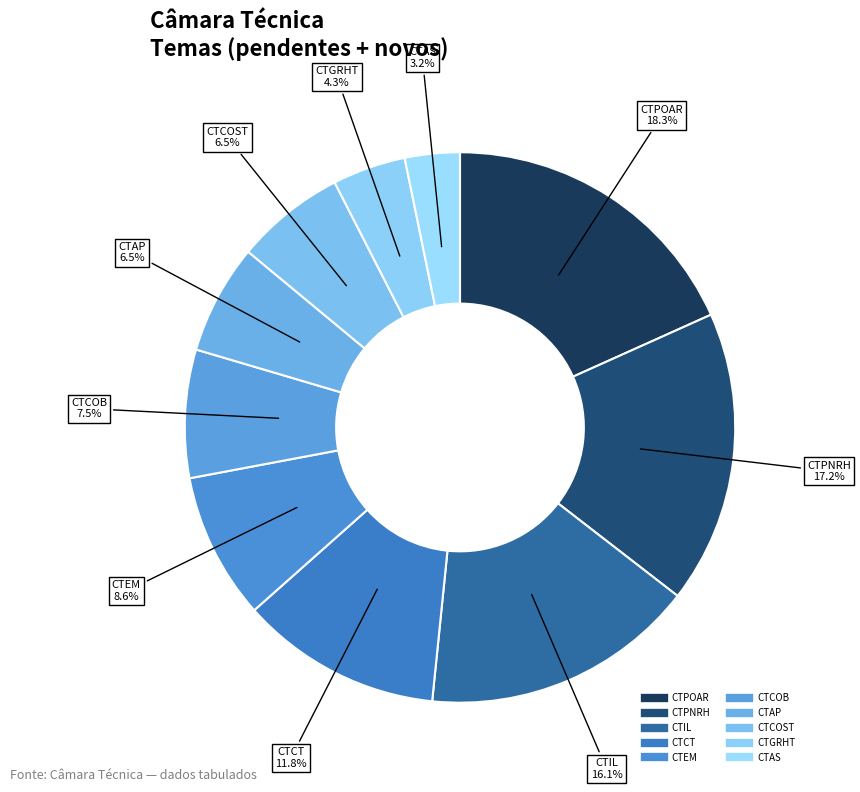

Count the number of slices in the pie.

10